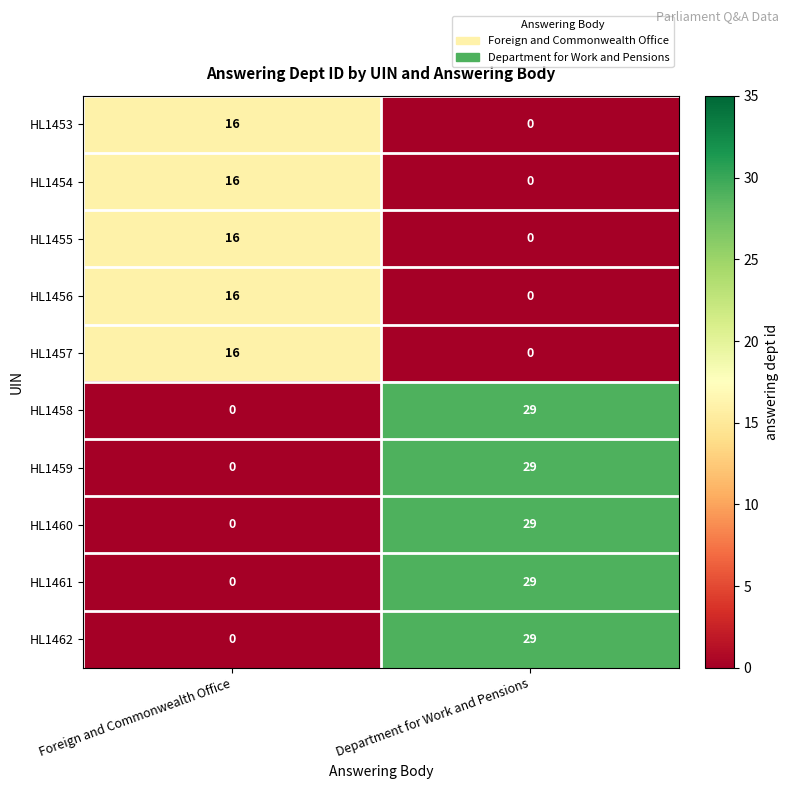

Read the HL1454 value at Foreign and Commonwealth Office, to the nearest 10.

20